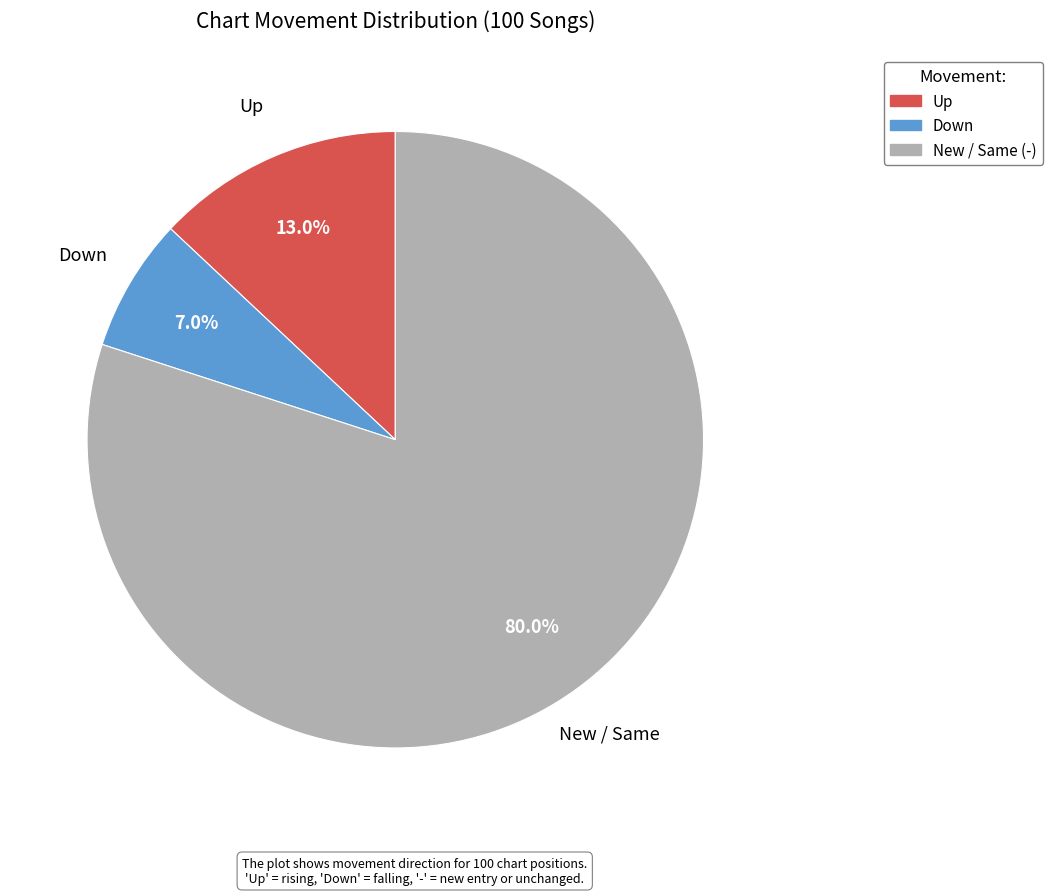

Is there any slice that represents more than half of the pie?

Yes